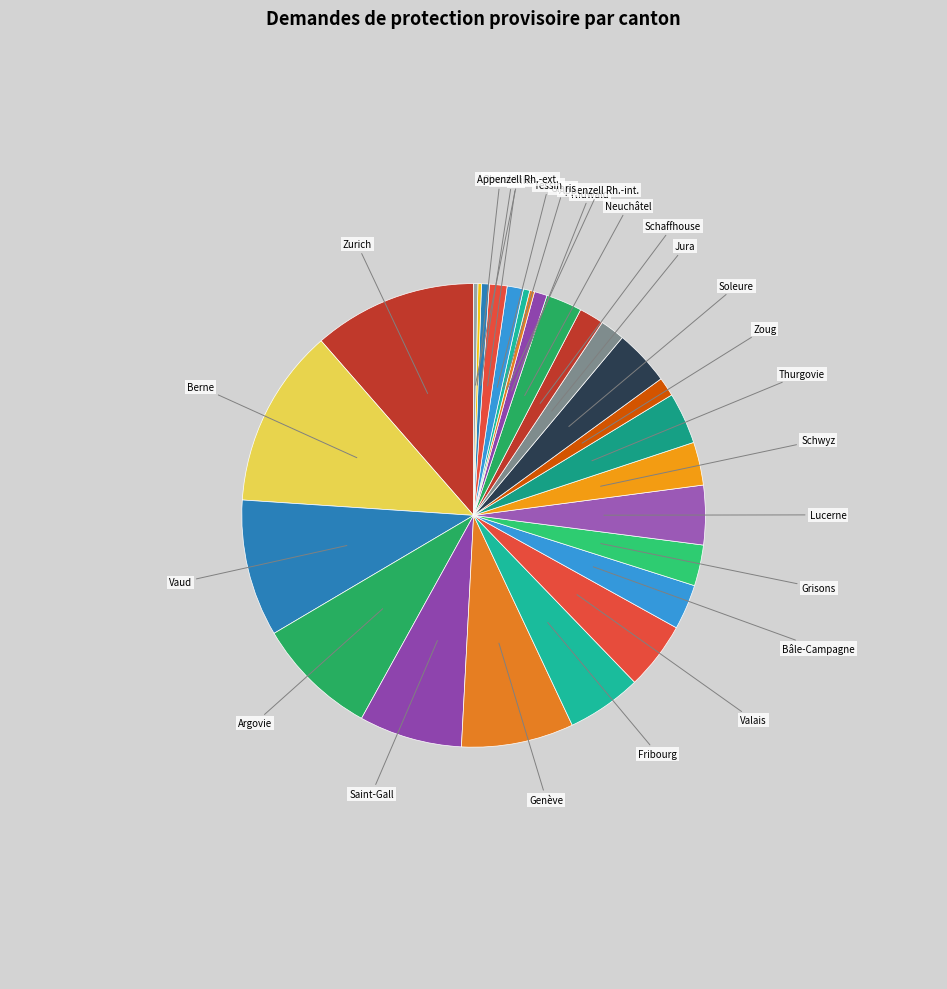

What is the ratio of the value at Appenzell Rh.-int. to the value at Lucerne?

0.1